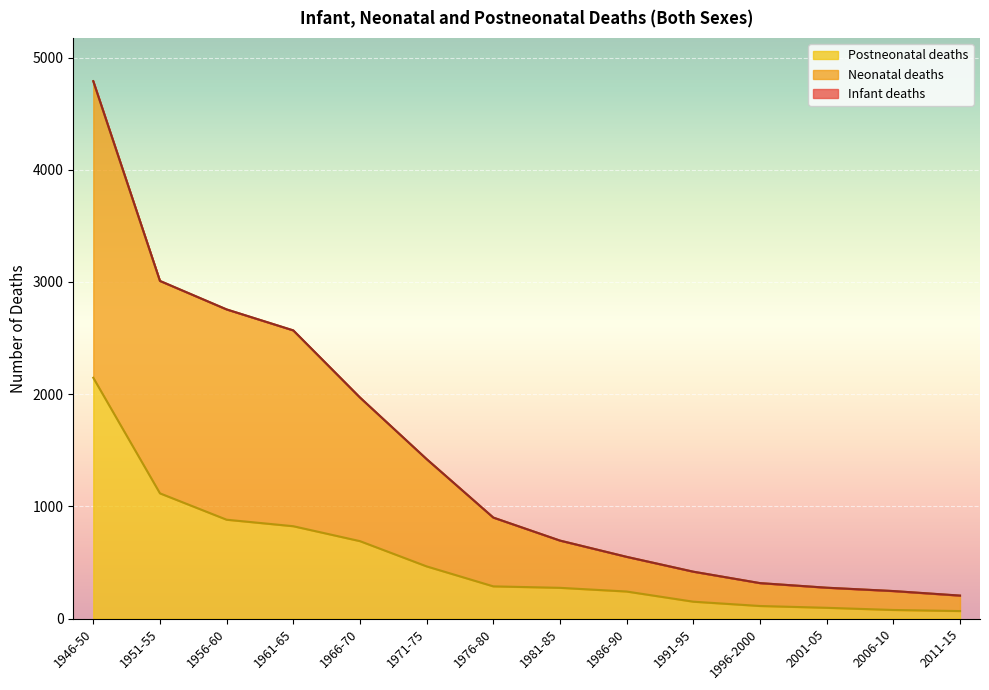

What is the total value across all series at 1951-55?

3009.0